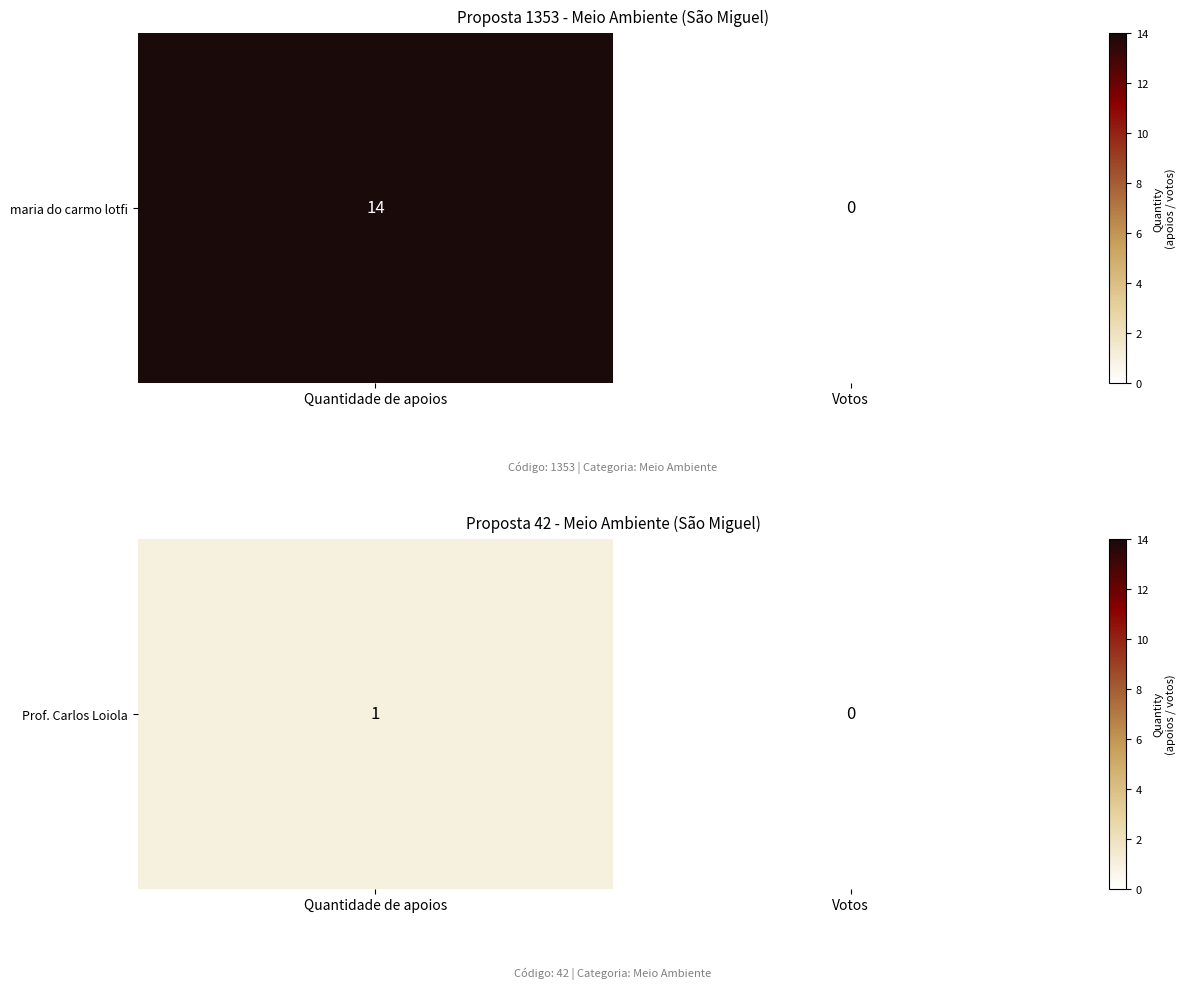

What is the change in value from Quantidade de apoios to Votos?

-1